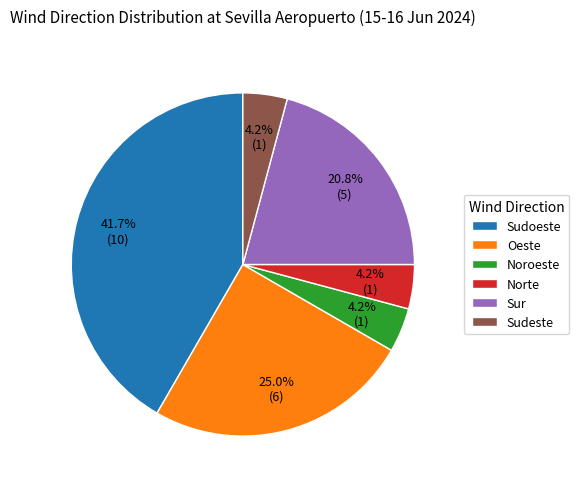

Is it true that Sur is 1% of the pie?

False